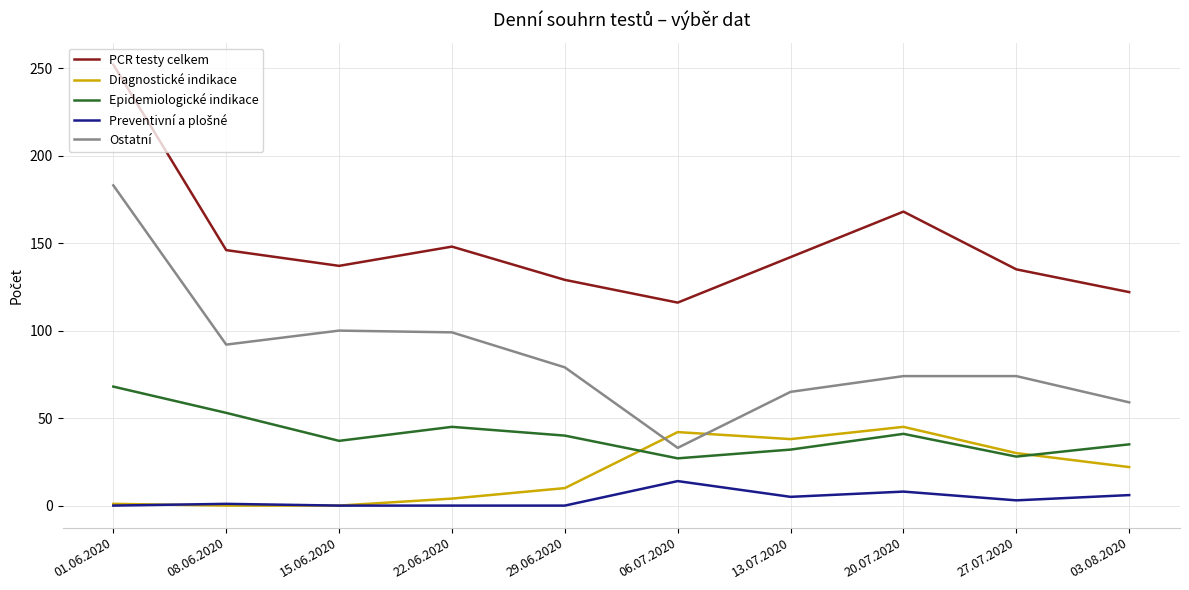

Which series has the widest spread of values?

Ostatní